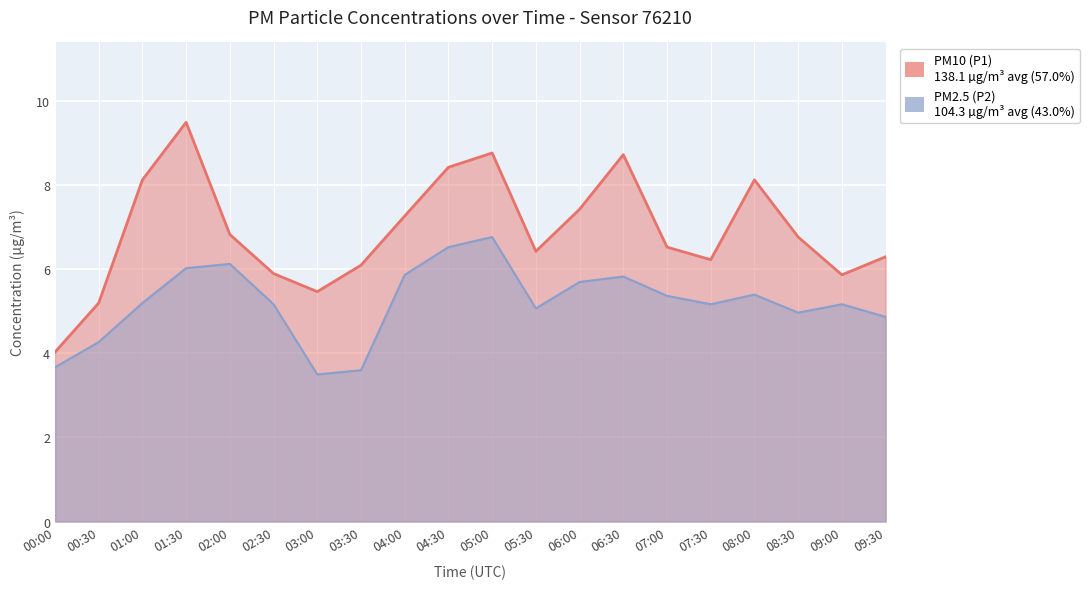

True or false: P2 and P1 intersect in this chart.

False